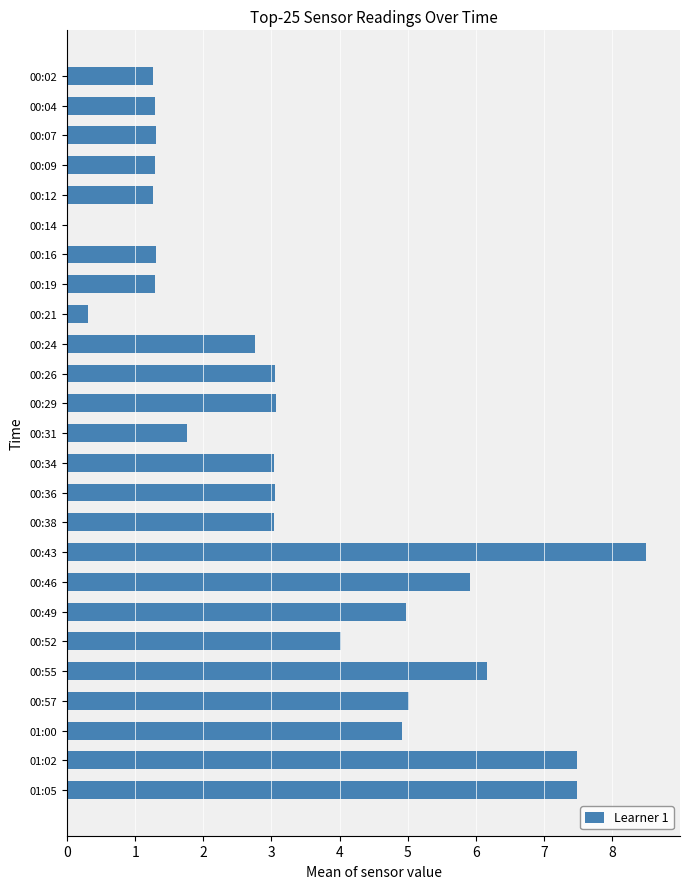

The chart shows a value of 12.2 at 01:02. True or false?

False